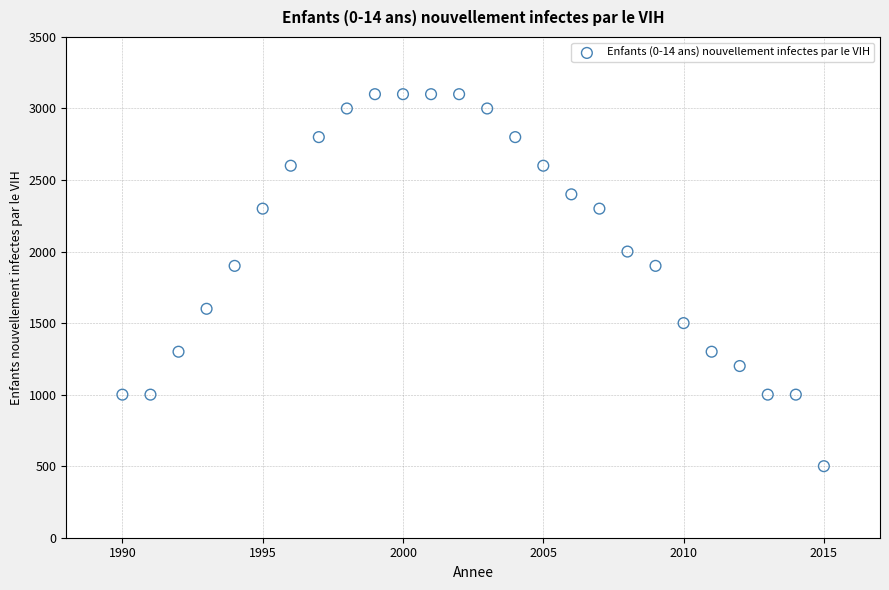

What is the range of X values (max minus min)?

25